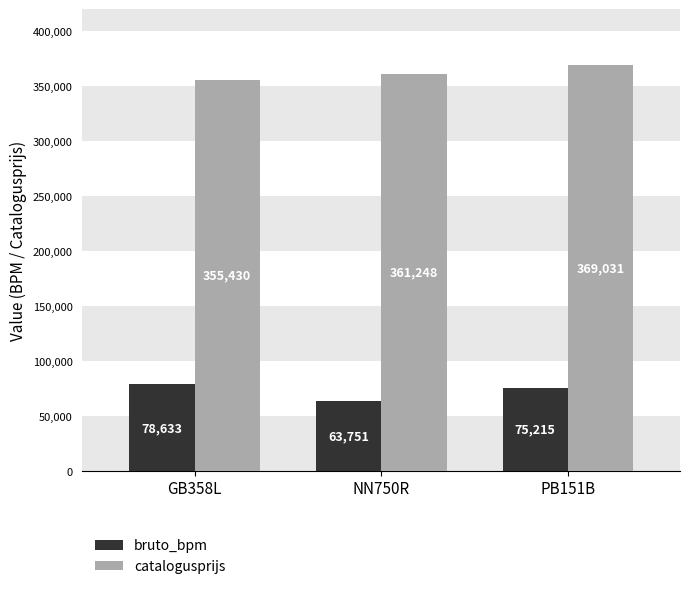

How many catalogusprijs values are between 355430 and 369031?

3